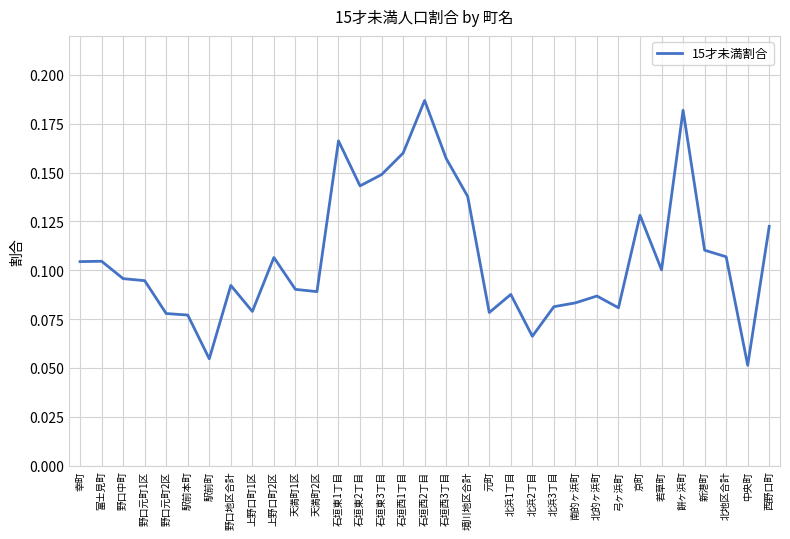

True or false: the data shows 0.1 at 西野口町.

True